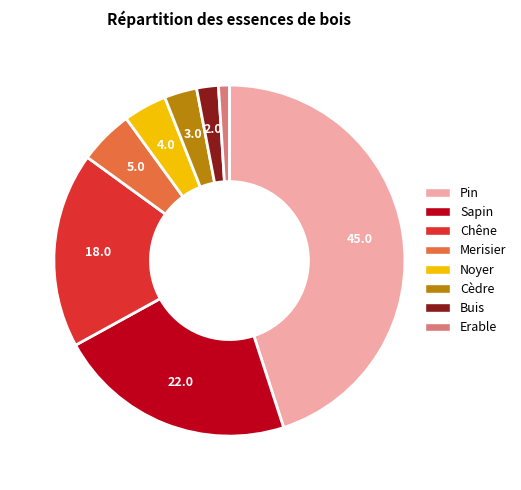

How many segments does this pie chart have?

8